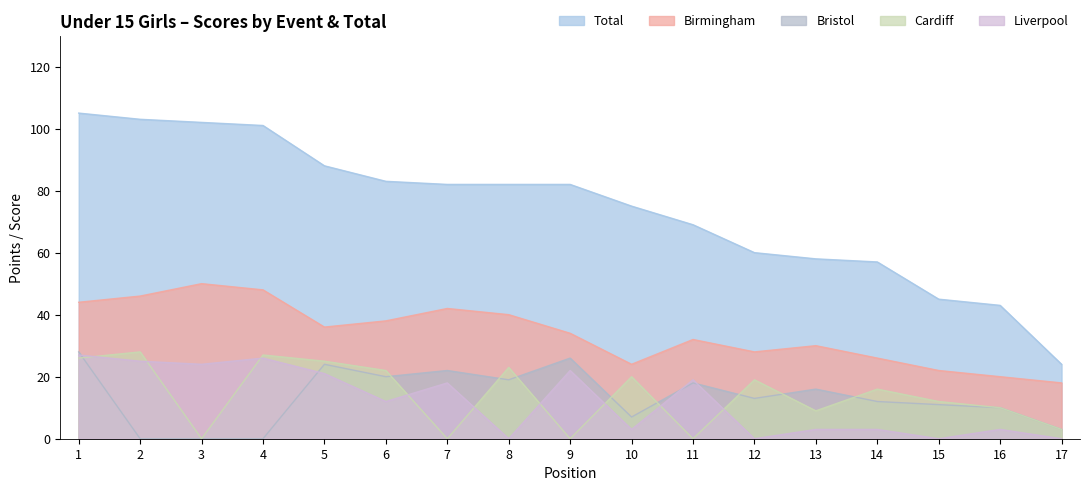

Which category has the lowest value in the Cardiff series?

3